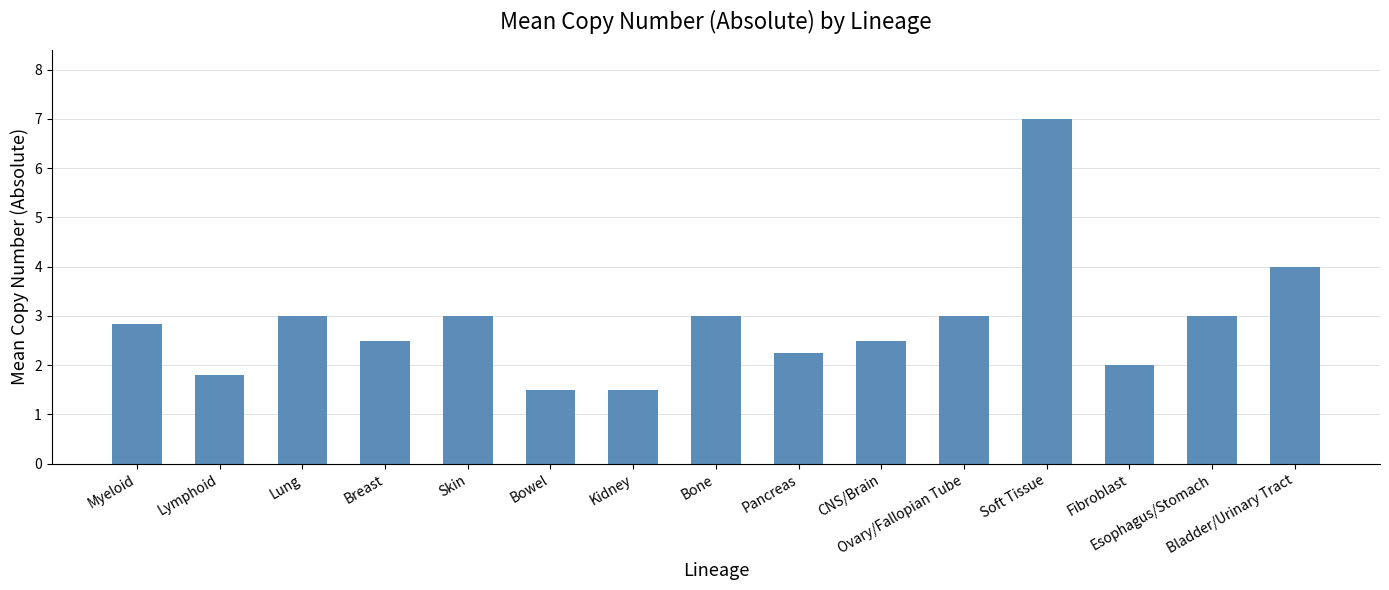

What is the minimum value shown in the chart?

1.5